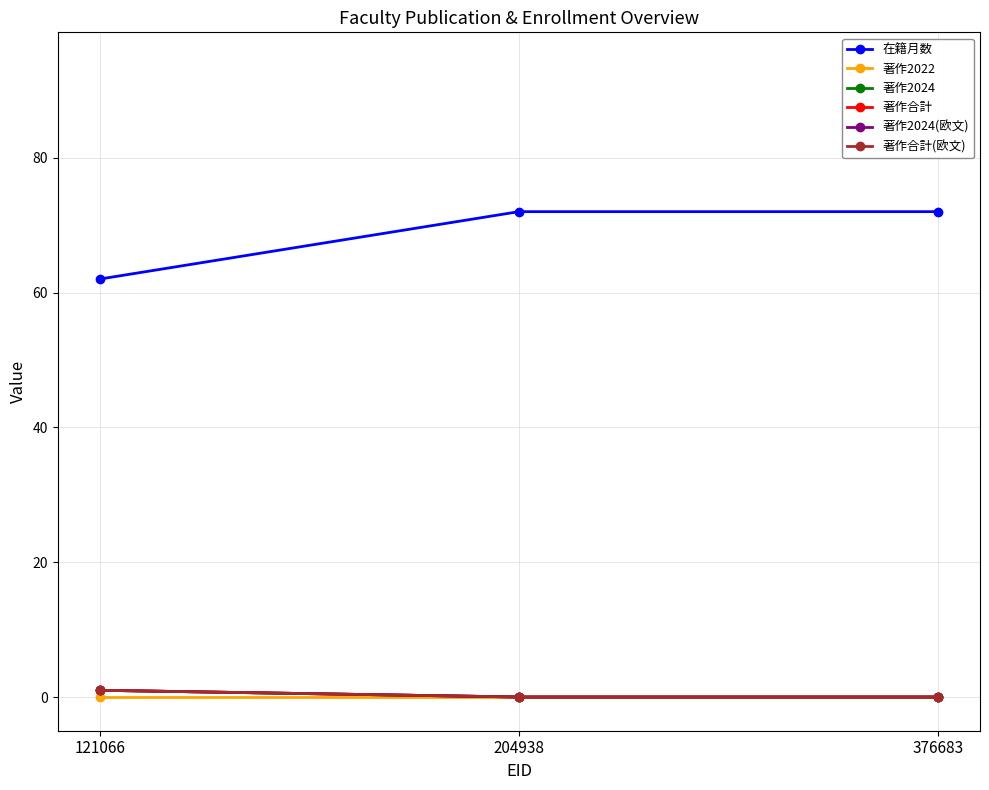

Which series has the largest total across all categories?

在籍月数